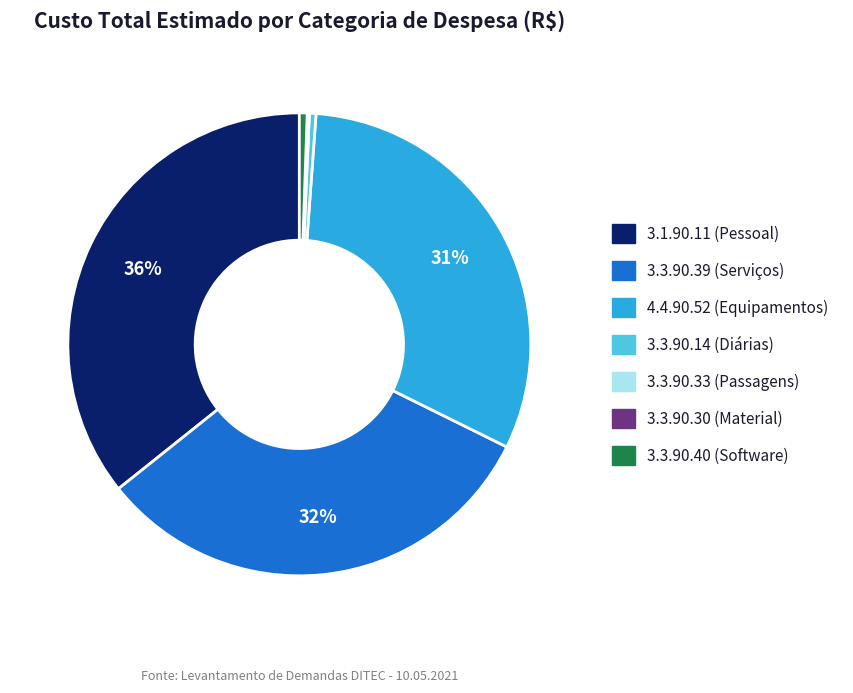

Does any single category account for the majority?

No